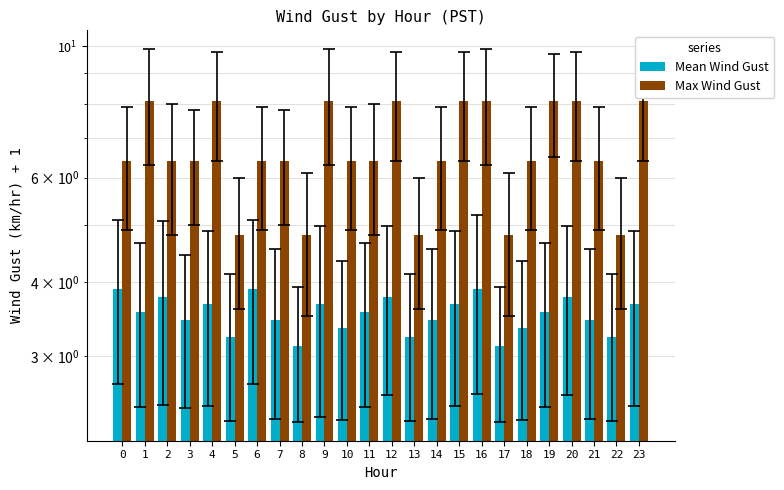

List the labels in order of Max Wind Gust value, largest first.

1, 4, 9, 12, 15, 16, 19, 20, 23, 0, 2, 3, 6, 7, 10, 11, 14, 18, 21, 5, 8, 13, 17, 22